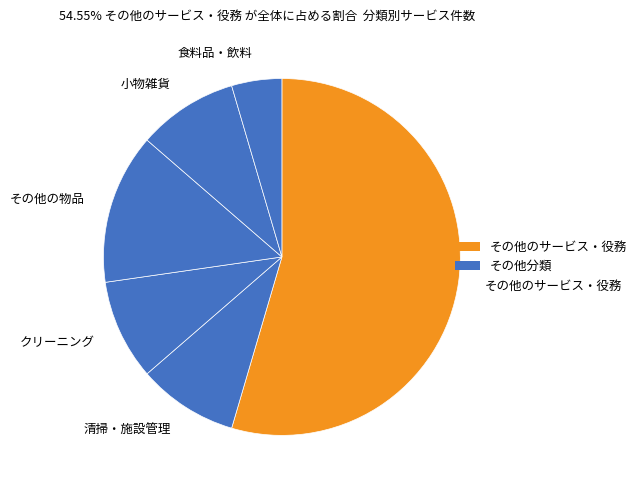

Is there a majority slice in this chart?

Yes